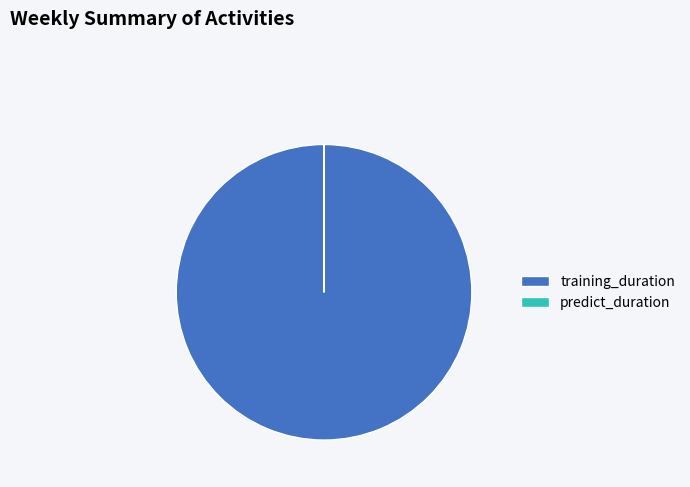

Which slice is the largest?

training_duration